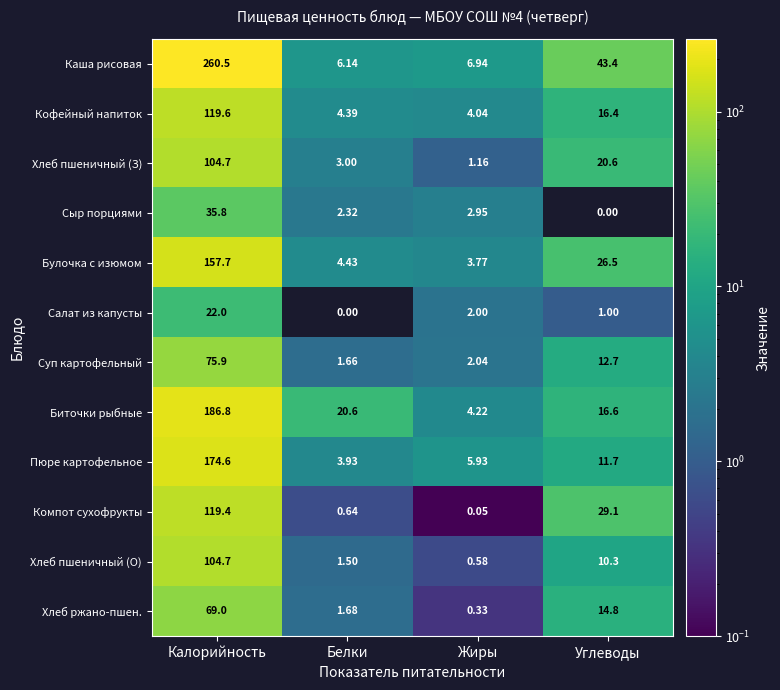

At which category is the sum across all series the highest?

Калорийность